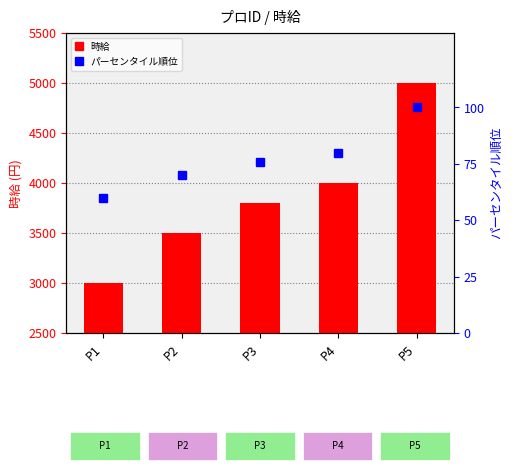

Is the value of パーセンタイル順位 at P2 greater than the value of 時給 at P4?

No